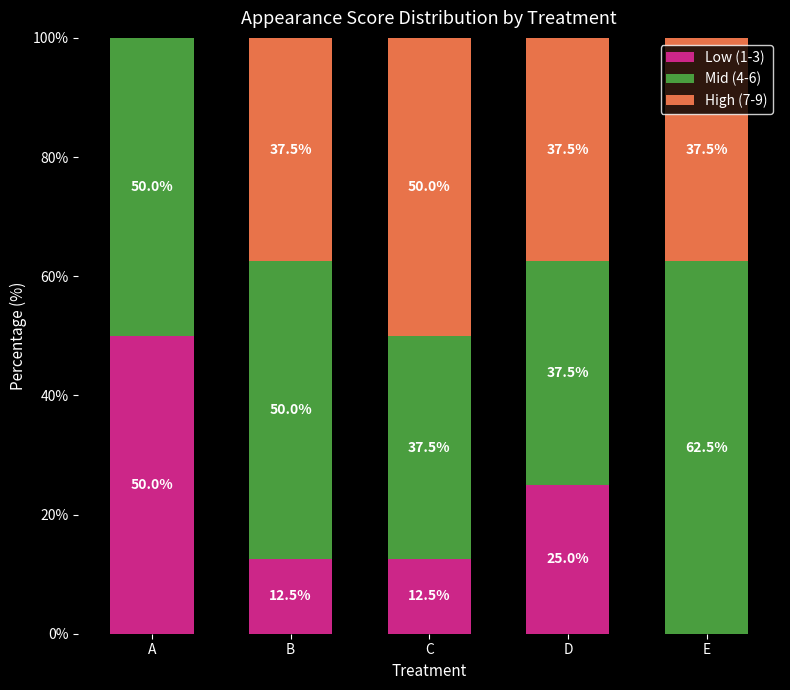

What is the sum of all Low (1-3) values?

100.0